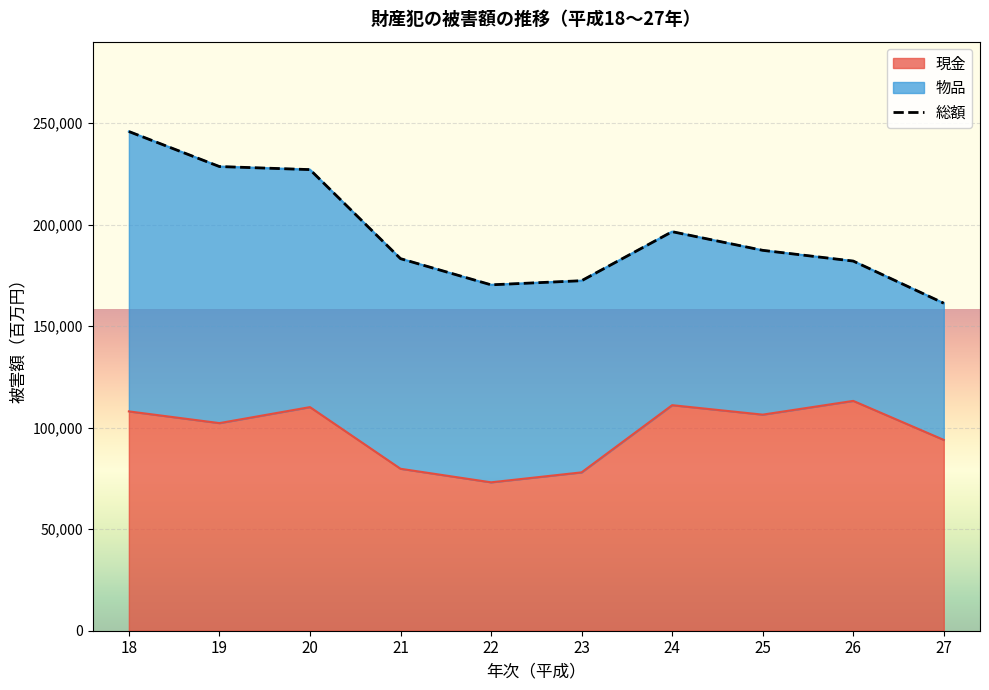

What is the smallest value displayed?

73081